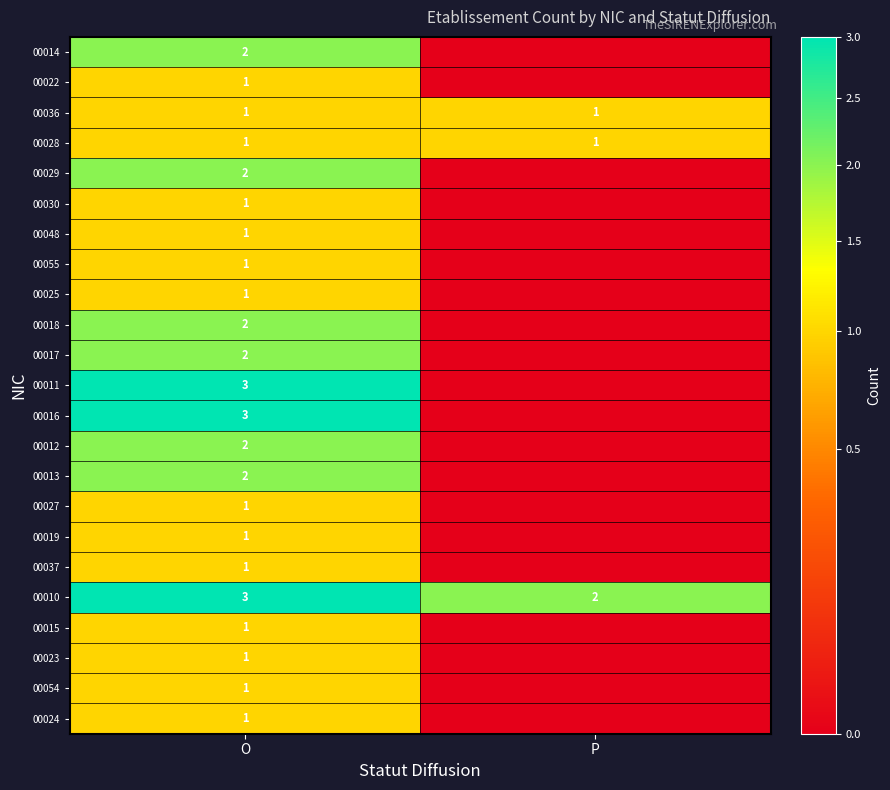

At how many categories does at least one series exceed 0?

2